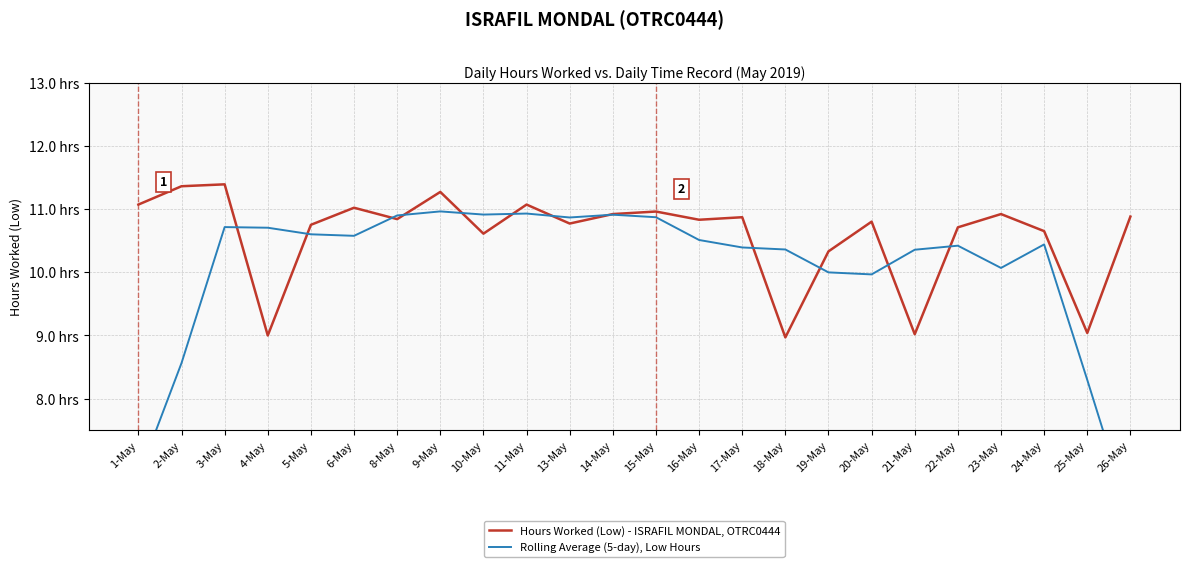

Which series has the largest total across all categories?

Hours Worked (Low) - ISRAFIL MONDAL, OTRC0444